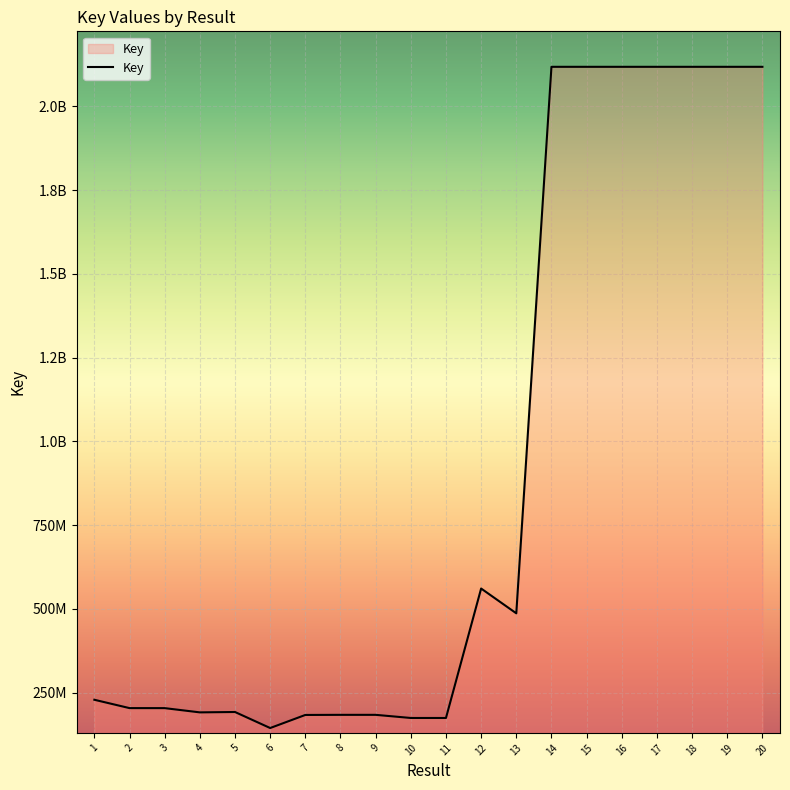

What is the ratio of the value at 6 to the value at 11?

0.8